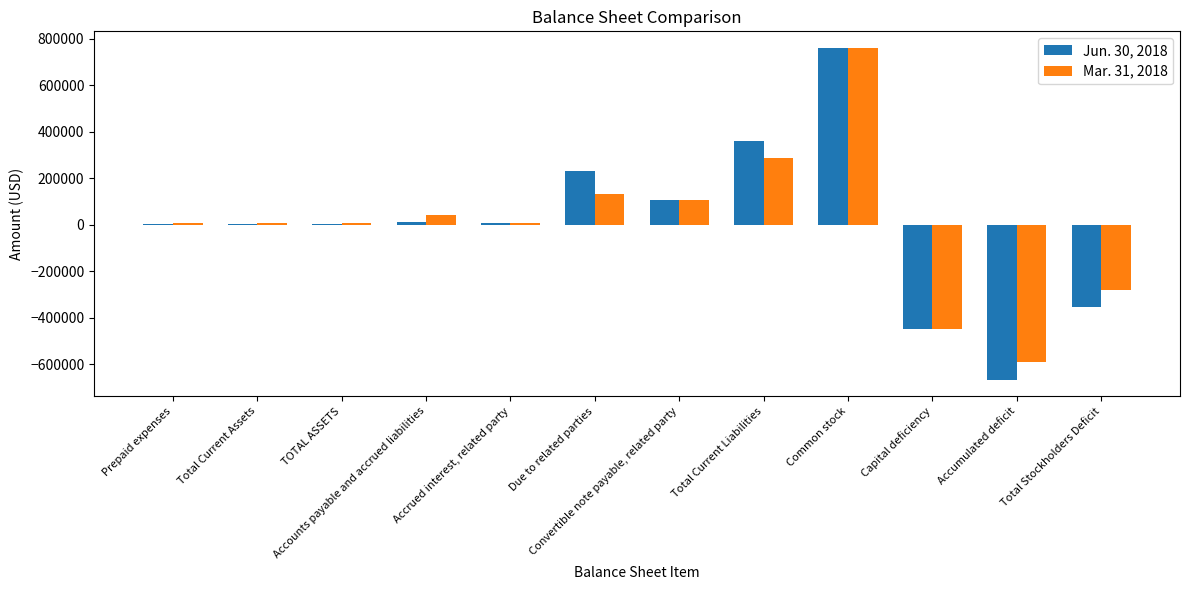

Which series changed the most between Due to related parties and Total Current Liabilities?

Mar. 31, 2018